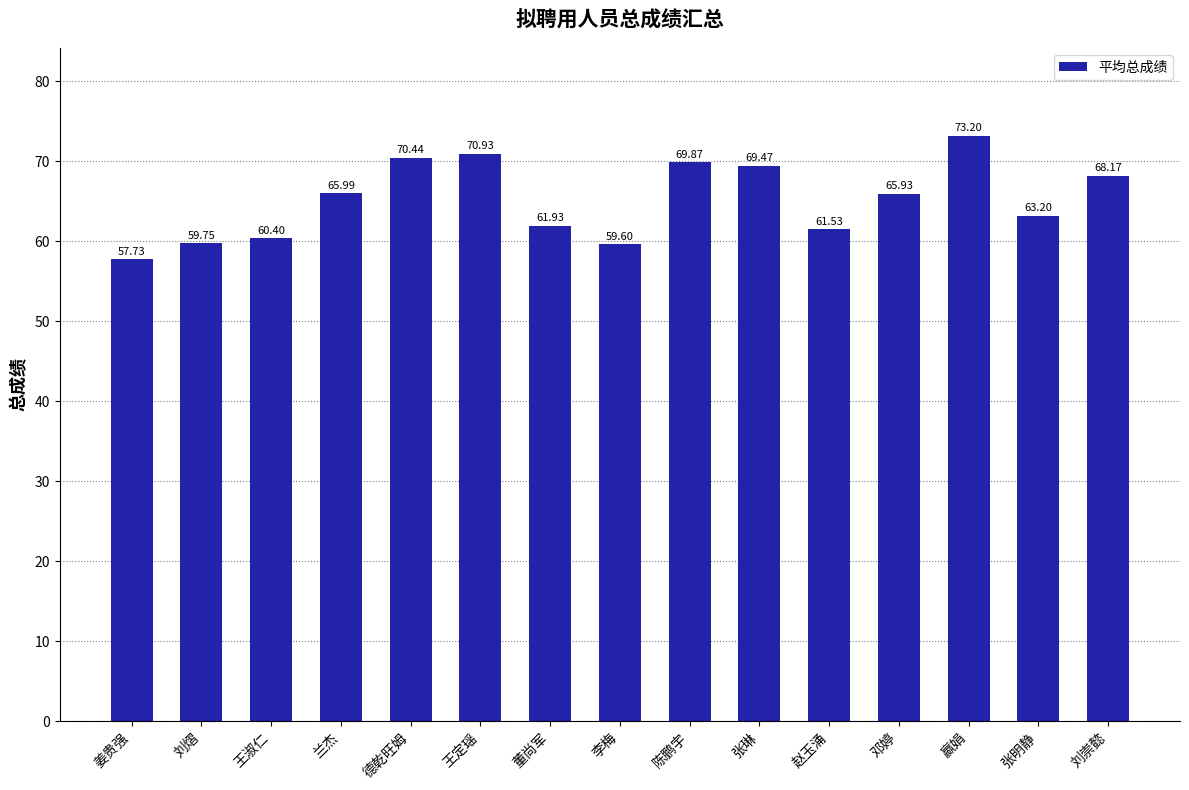

How many bars are there in total?

15